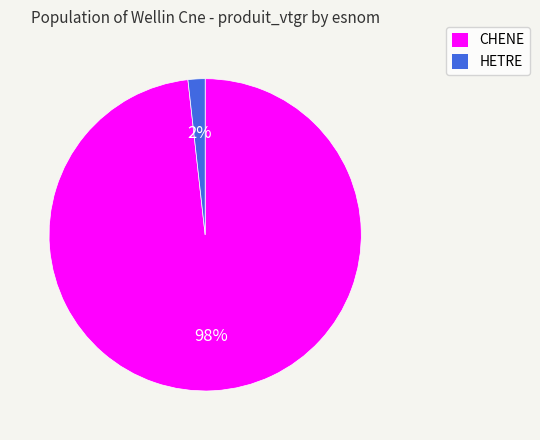

Which category has the smallest portion of the pie?

HETRE